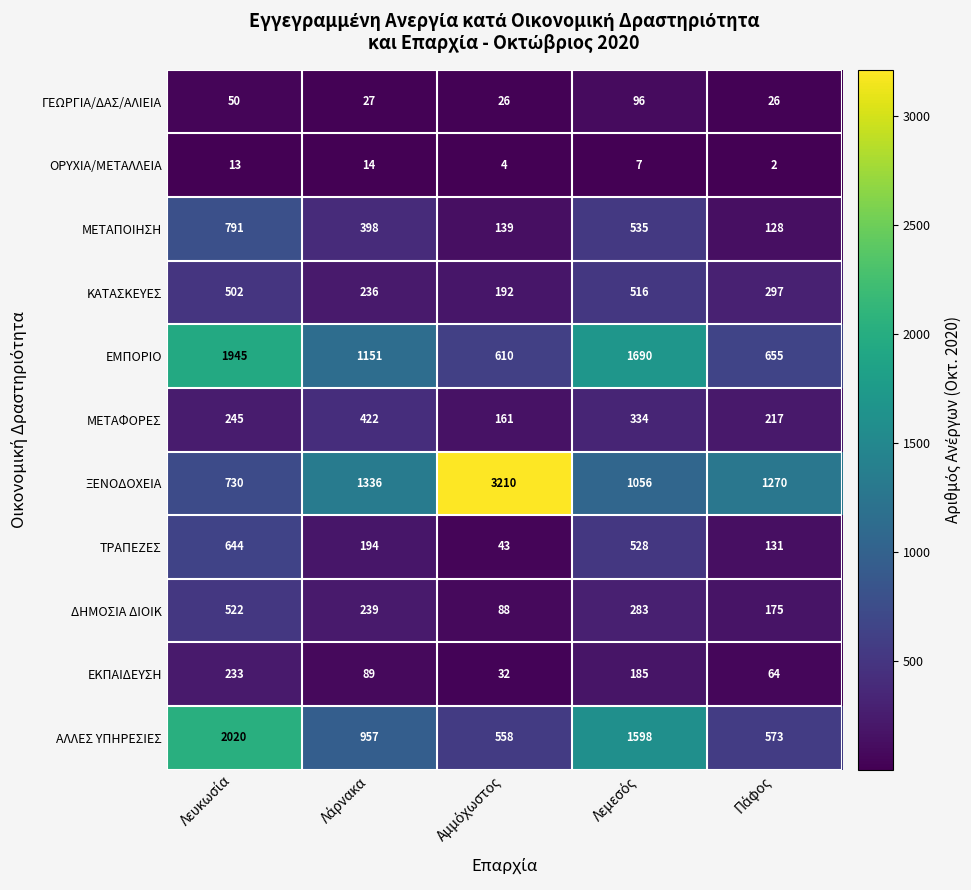

Which series has the largest range (max minus min)?

ΞΕΝΟΔΟΧΕΙΑ